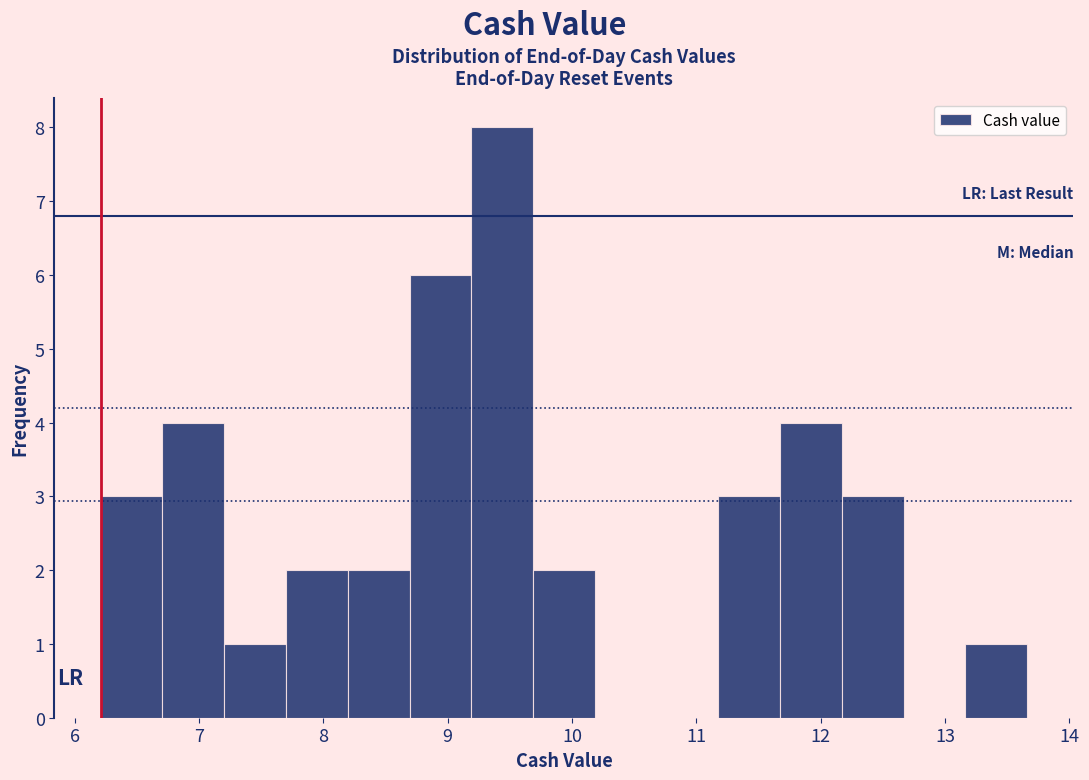

How tall is the bar that spans 7.2 to 7.7 on the x-axis? Neither the bar edges nor the heights are printed on the chart, so give them approximately, as read against the axes.

1